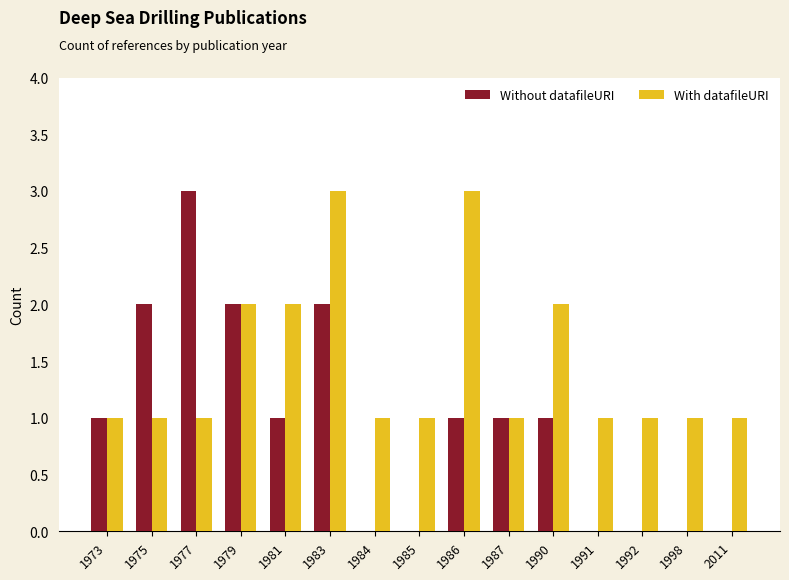

True or false: With datafileURI has a value of 3 at 1981.

False